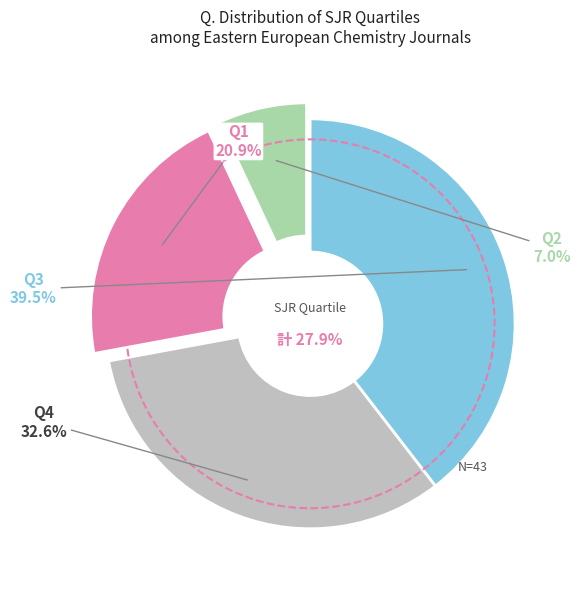

Rank the categories by value from highest to lowest.

Q3, Q4, Q1, Q2